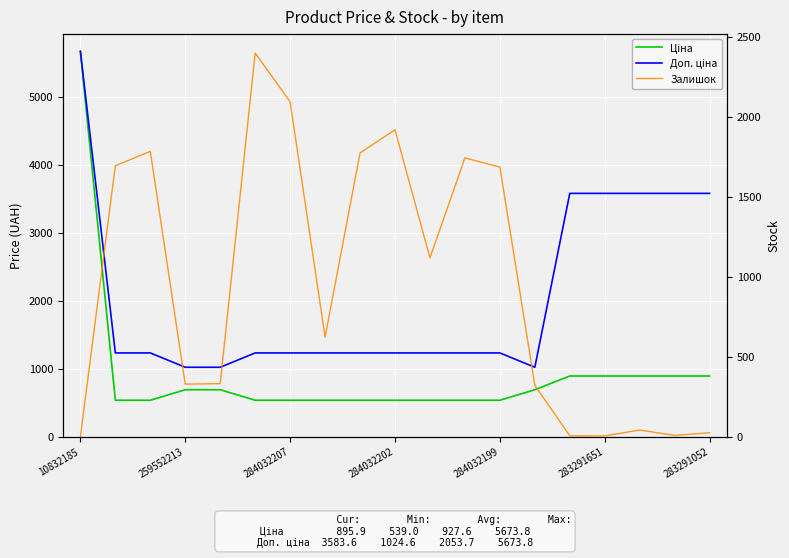

What is the sum of all Доп. ціна values?

39019.6